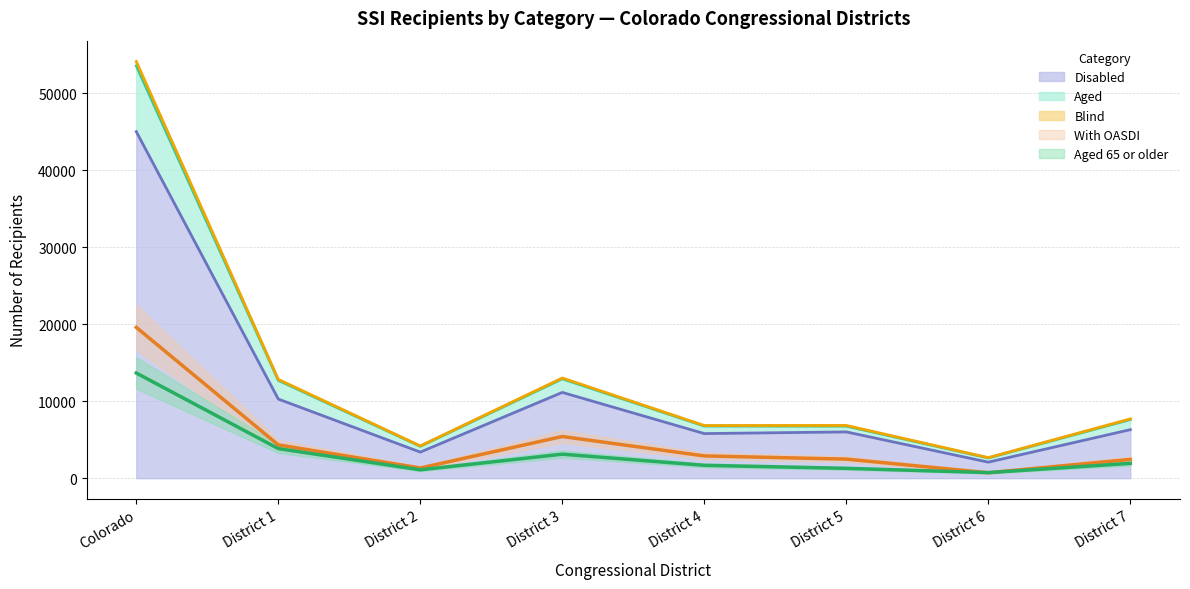

True or false: Aged and Aged 65 or older cross at least once.

False